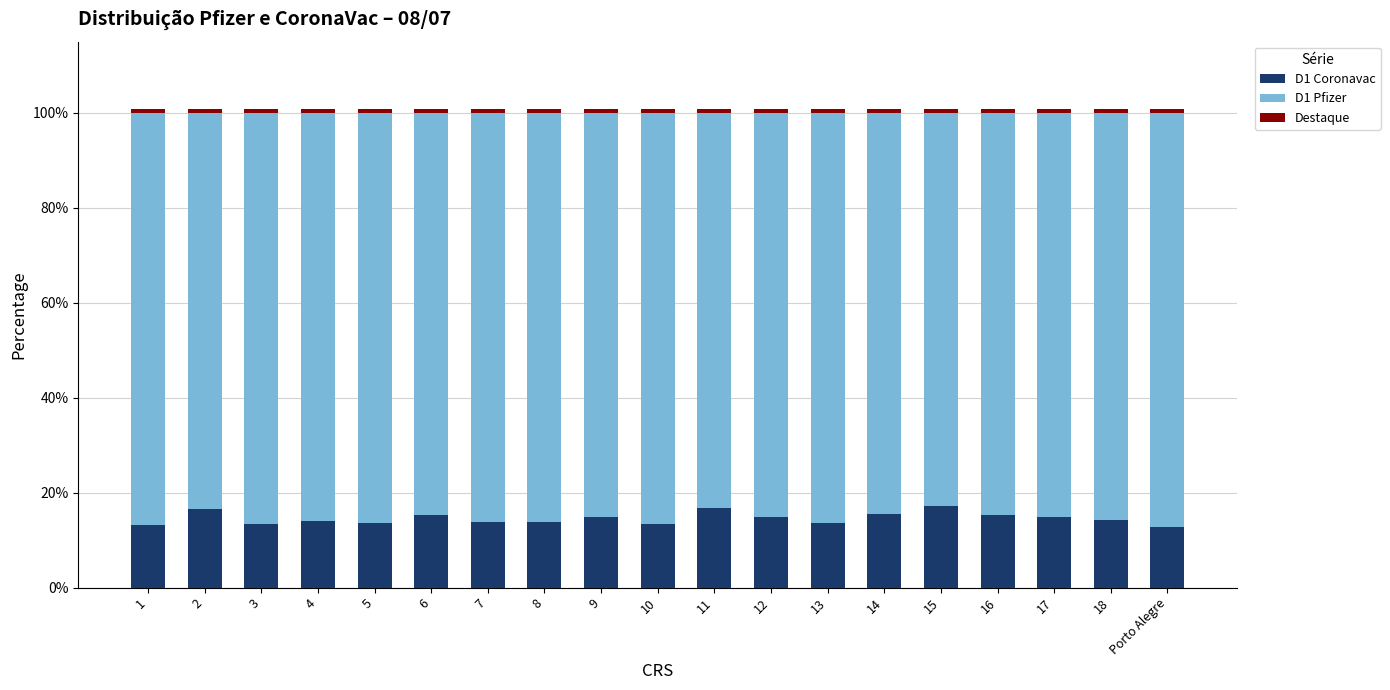

True or false: D1 Coronavac has a value of 13.9 at 8.

True